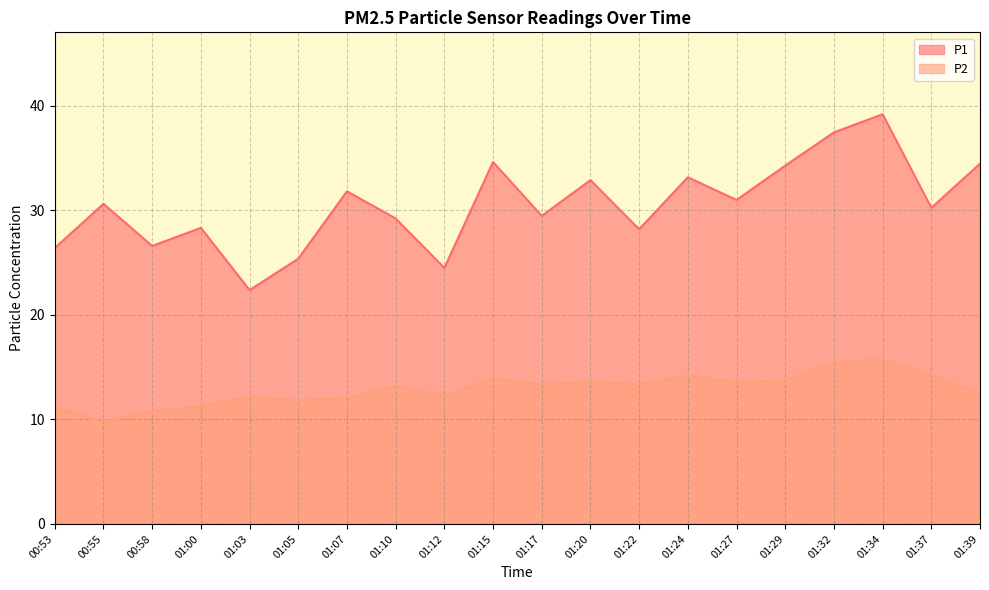

List the series in order of their overall mean, lowest first.

P2, P1